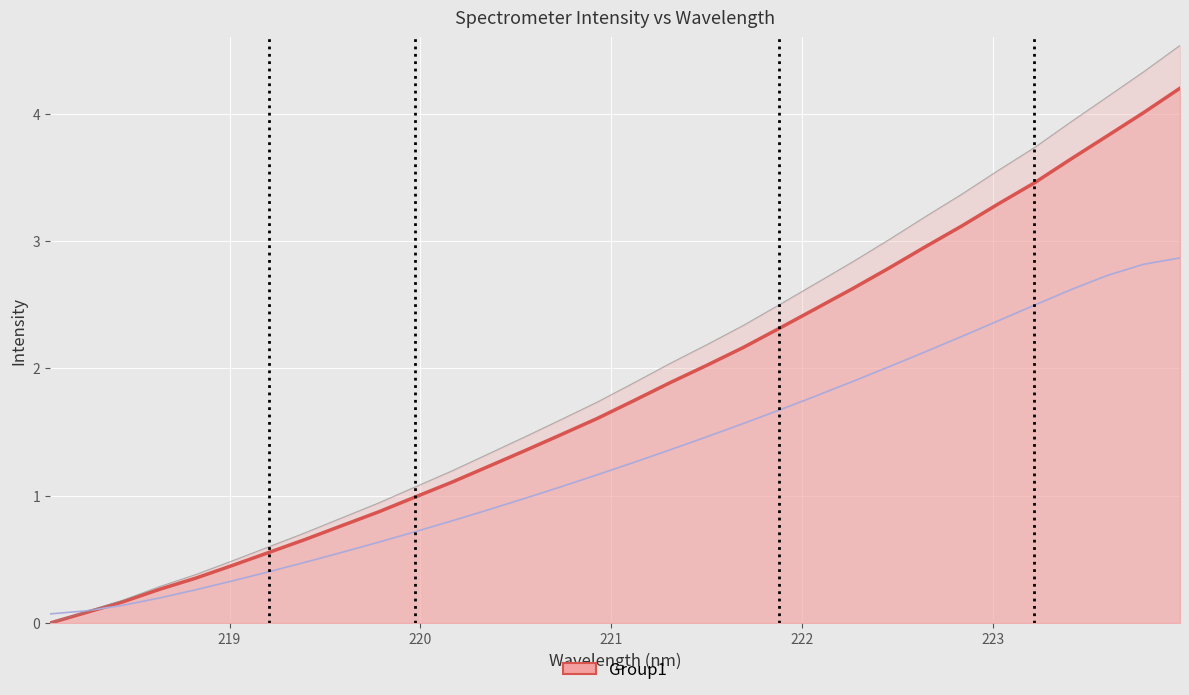

How many values exceed 1?

21